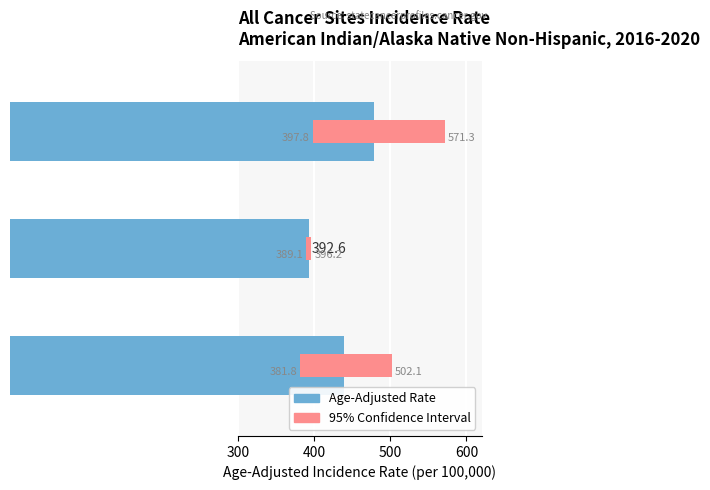

Is it true that 95% Confidence Interval equals 7.1 at US (SEER+NPCR)?

True